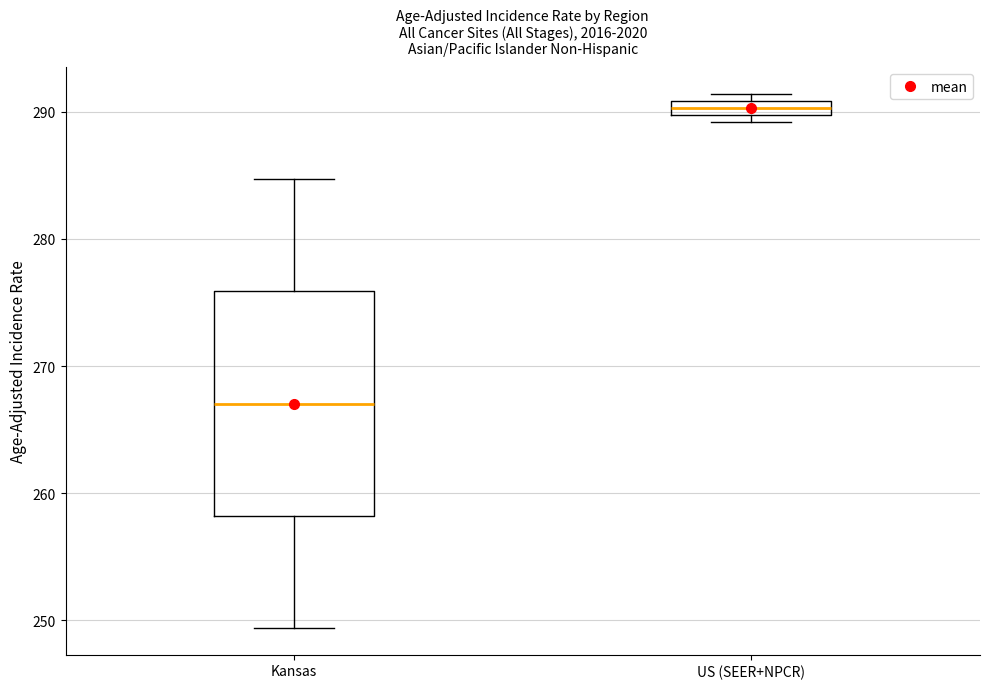

Which box is the tallest, from its lower edge to its upper edge?

Kansas